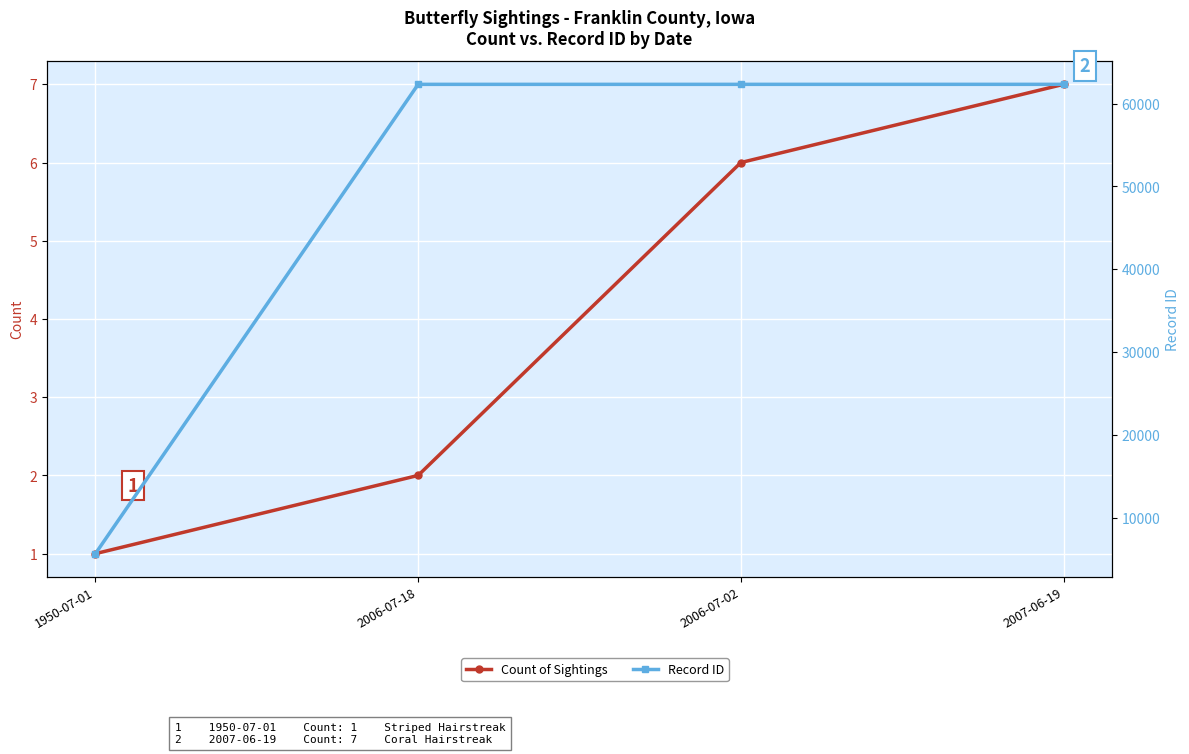

True or false: Count of Sightings has more than 2 points higher than both neighbors.

False